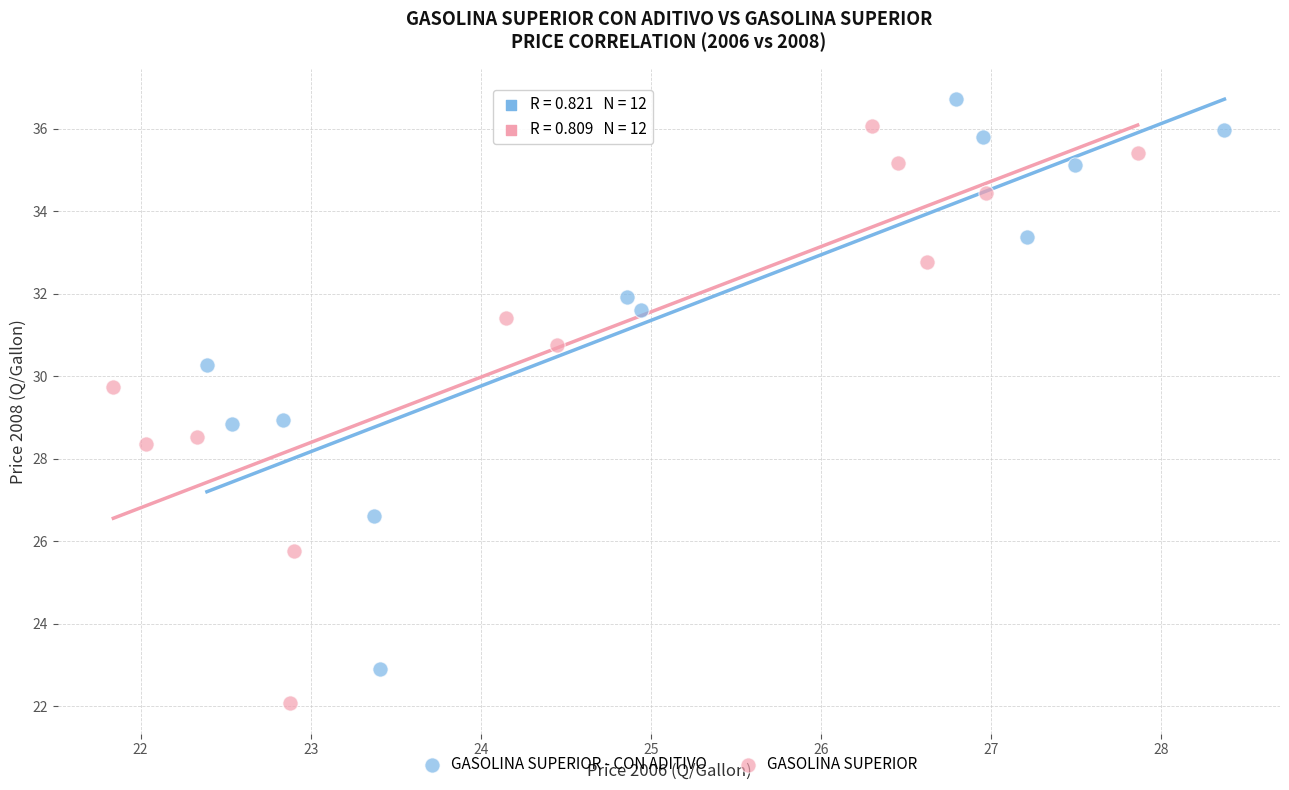

Which series contains the highest Y value?

GASOLINA SUPERIOR - CON ADITIVO